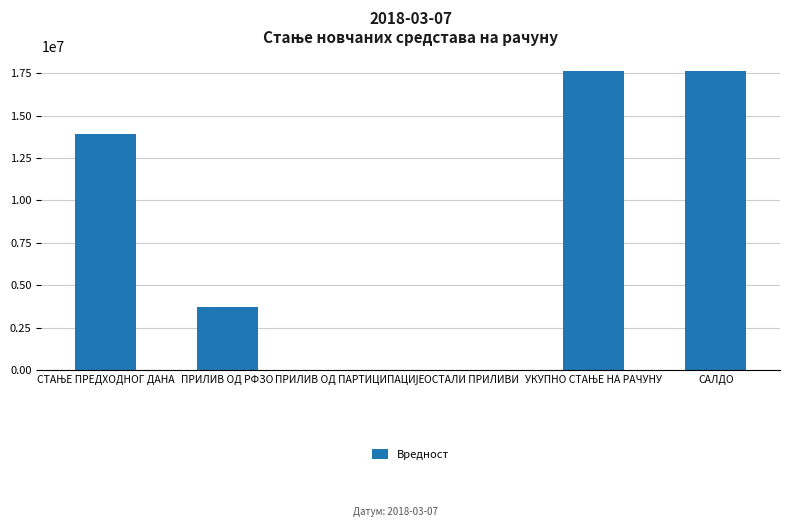

Reading left to right, transcribe all the data shown in this chart.

13895011.8	3718125.0	0.0	0.0	17613136.8	17613136.8